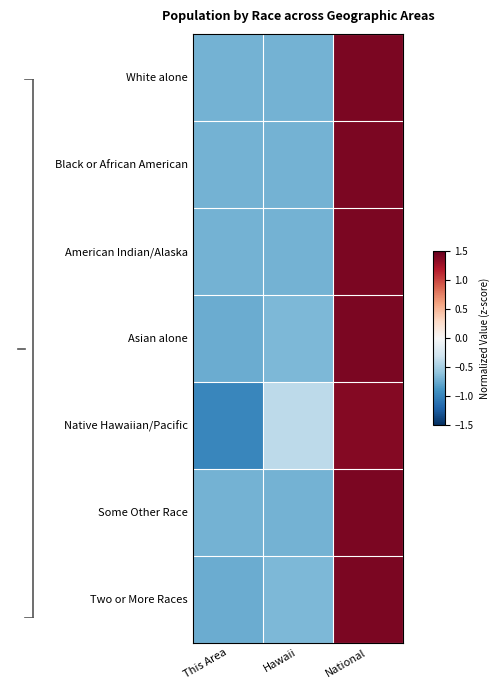

What is the difference between the highest and lowest values at This Area?

0.3